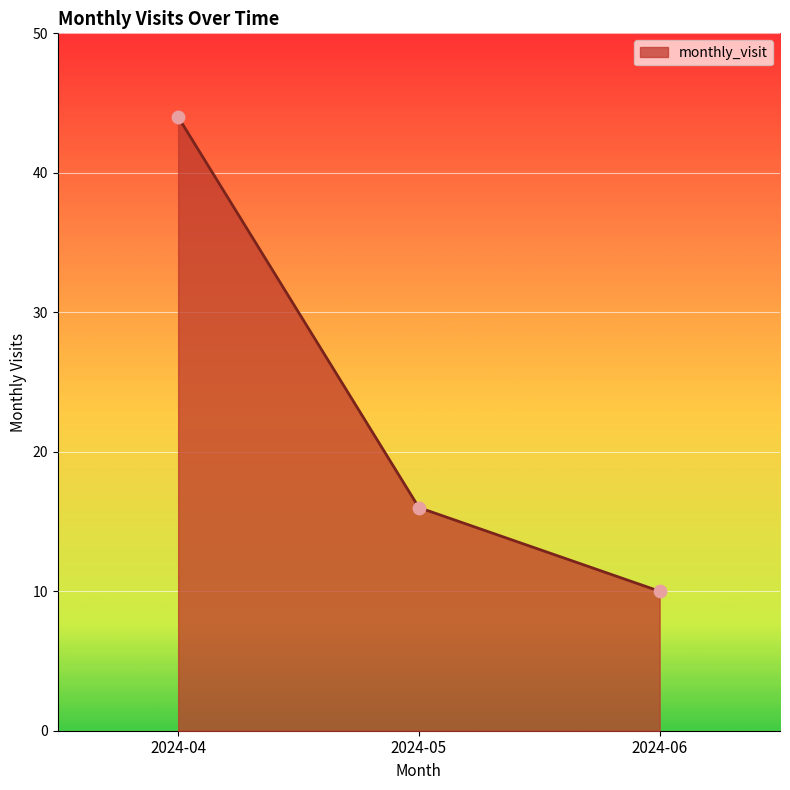

Approximately how many times larger is the value at 2024-06 compared to 2024-04?

0.2